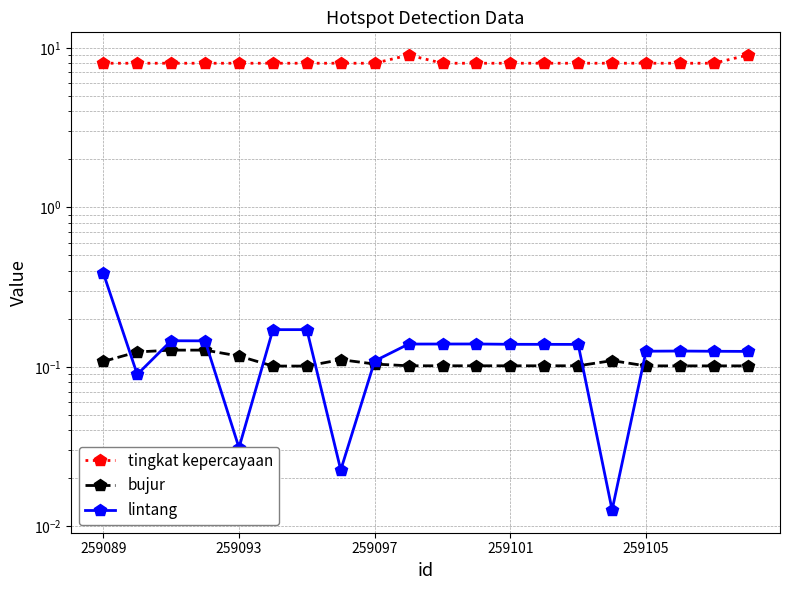

Read the bujur value at 19.

0.1